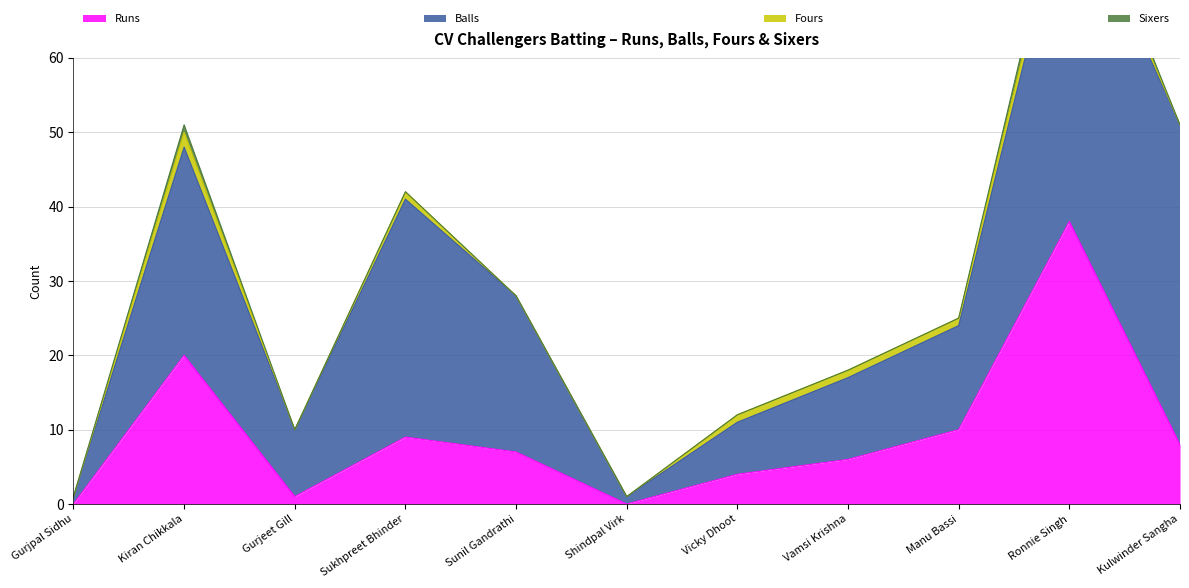

How many positive values does the Fours series have?

6